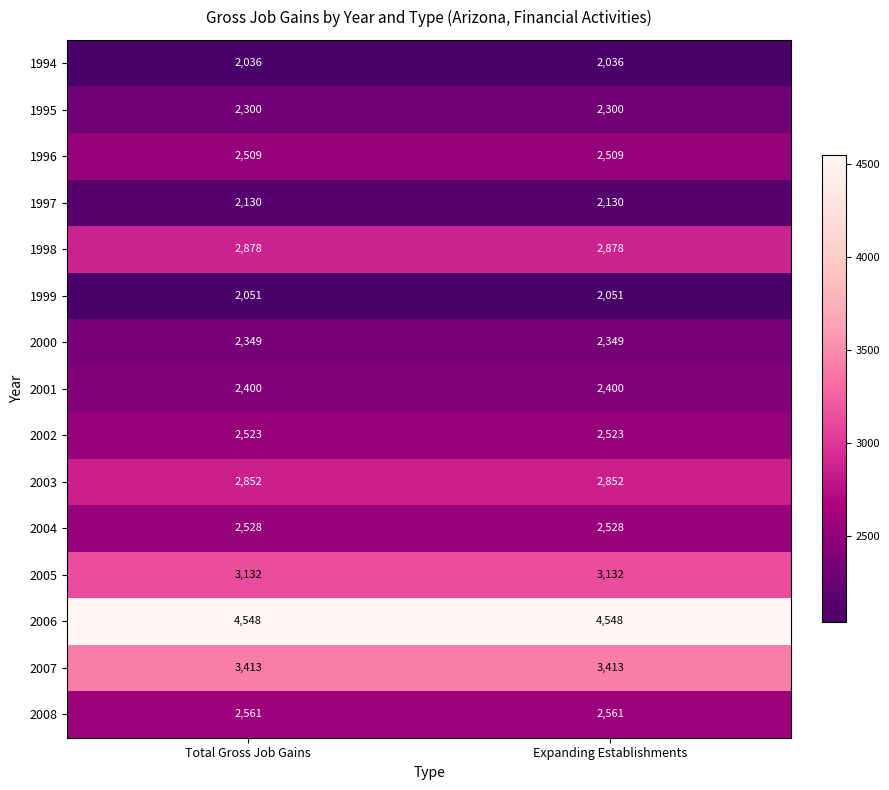

What is the highest value of the 2001 series?

2400